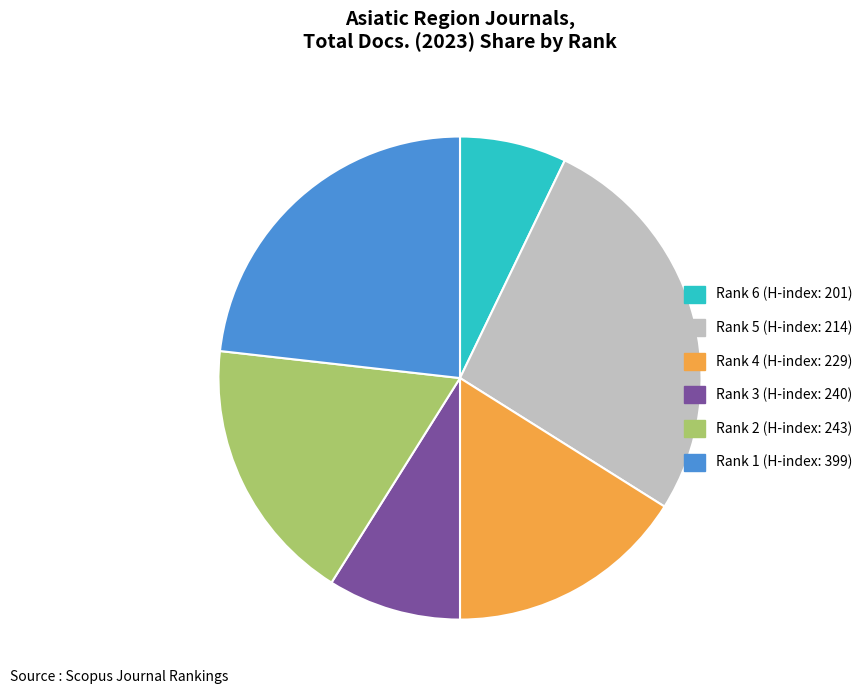

Does Rank 3 (H-index: 240) account for over 50% of the chart?

No